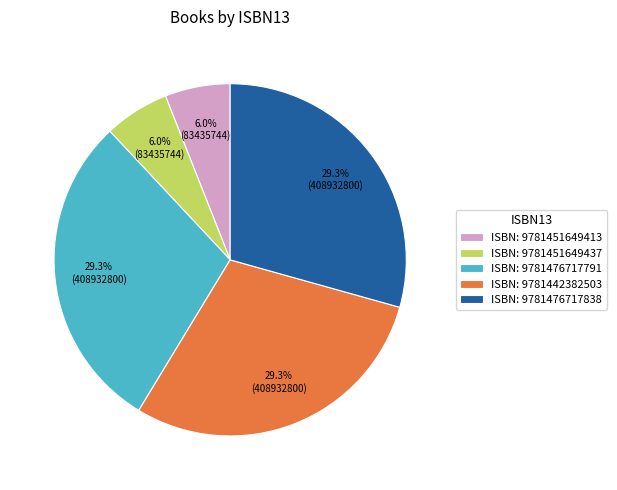

Is ISBN: 9781451649437 the majority of the pie?

No